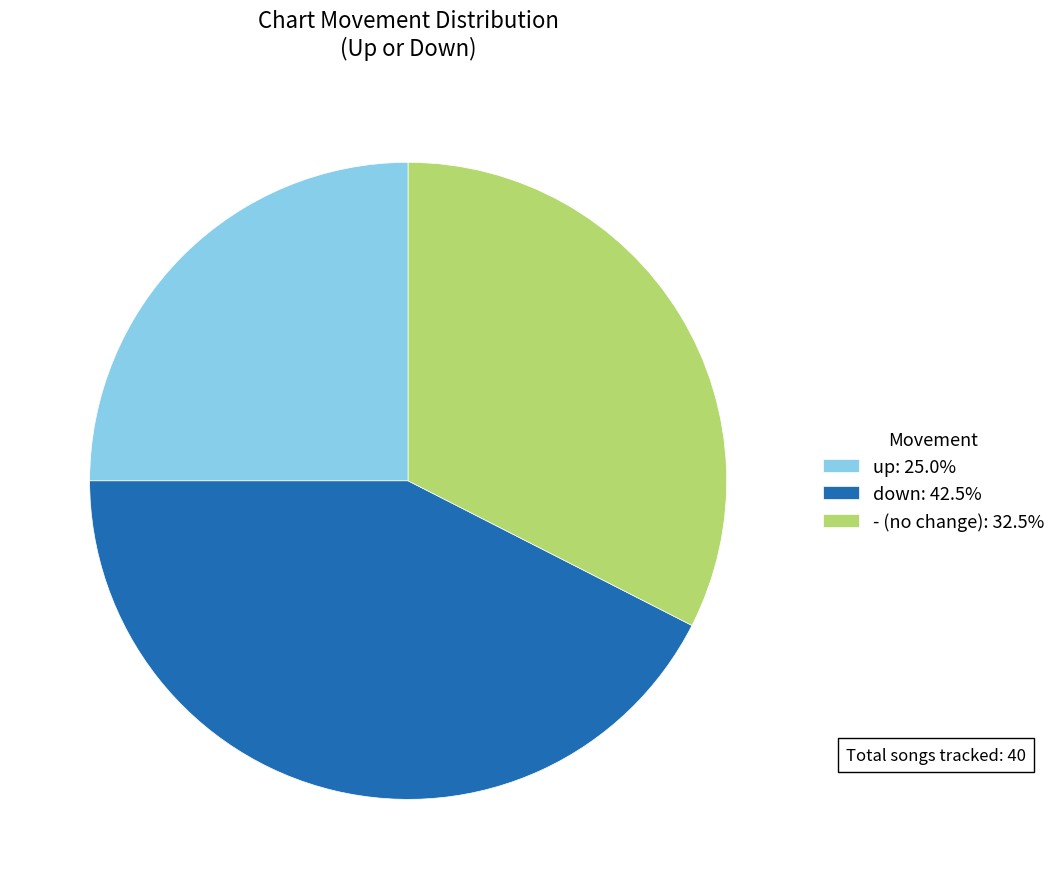

What is the ratio of the value at up: 25.0% to the value at down: 42.5%?

0.6